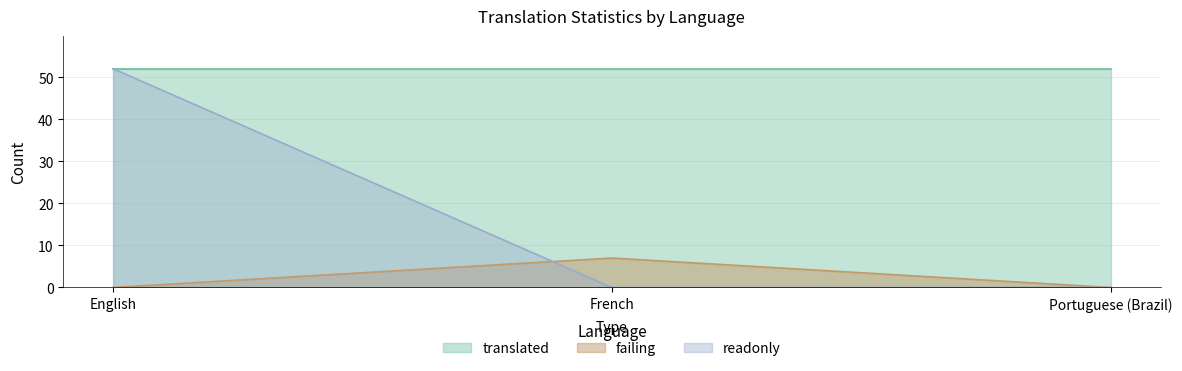

At which label does failing reach its peak?

French